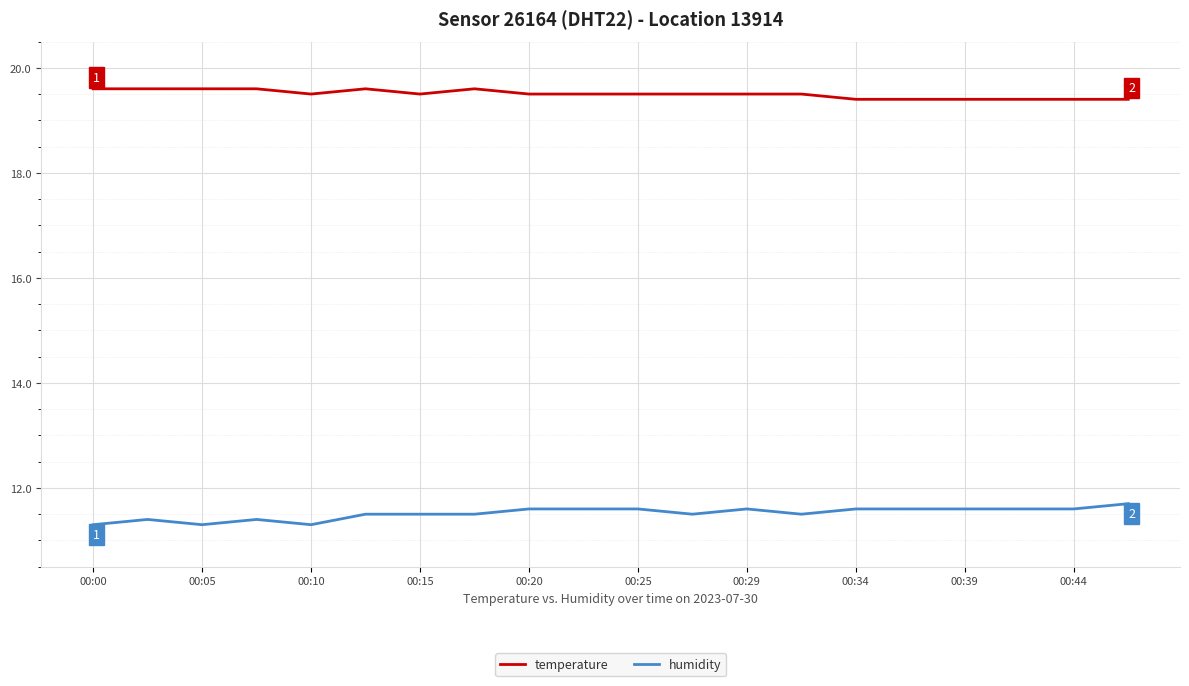

Count the humidity values in the range 11 to 12.

20